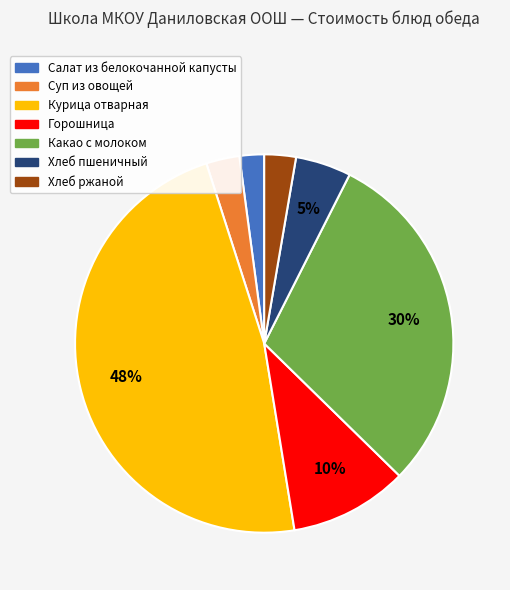

True or false: Хлеб пшеничный accounts for 5% of the total.

True